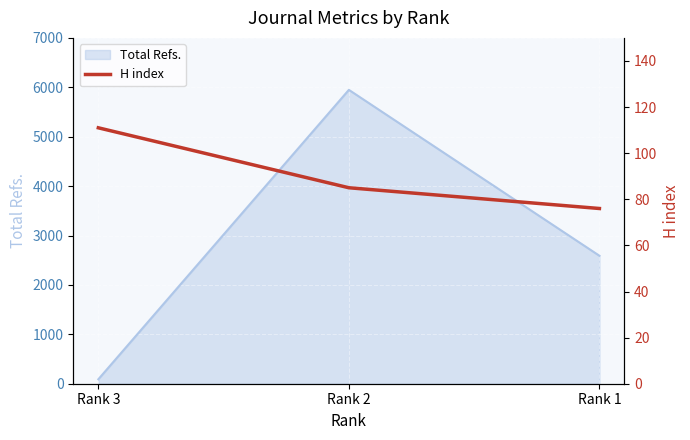

The value of Total Refs. at Rank 1 is 2590. True or false?

True